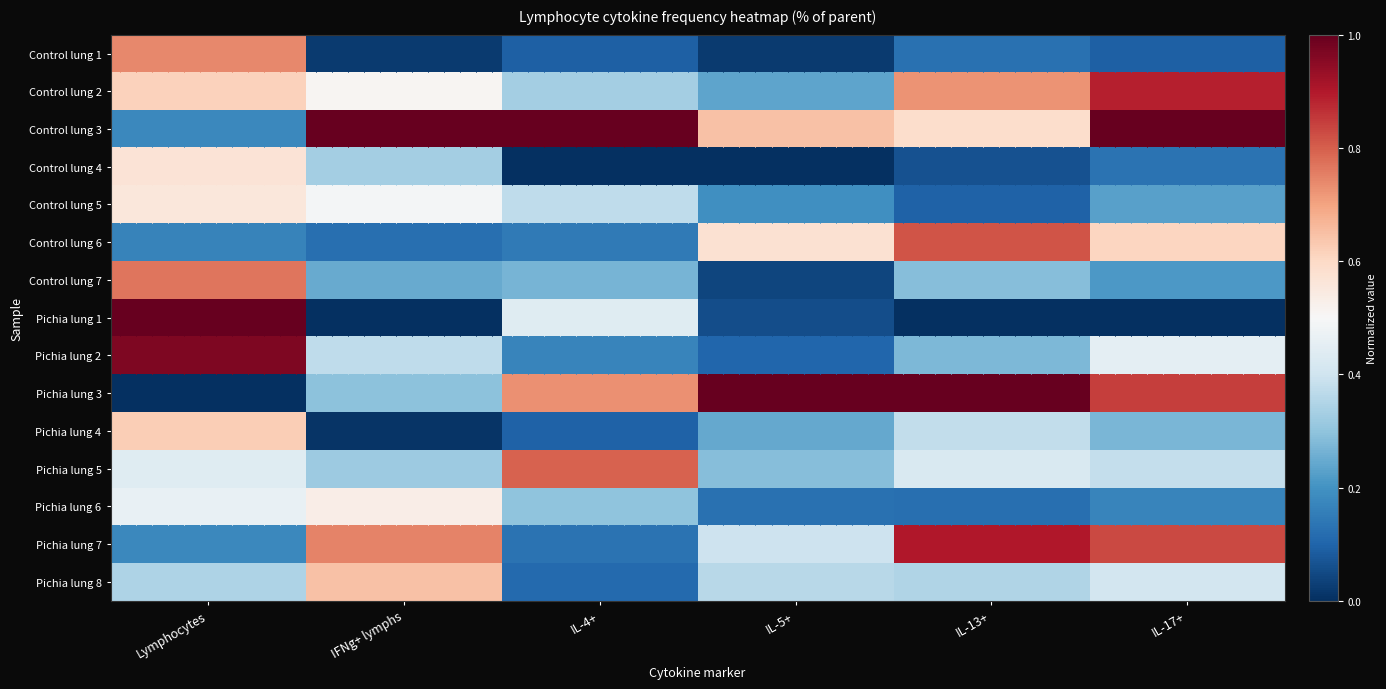

Which category has the lowest value in the Control lung 2 series?

IL-5+